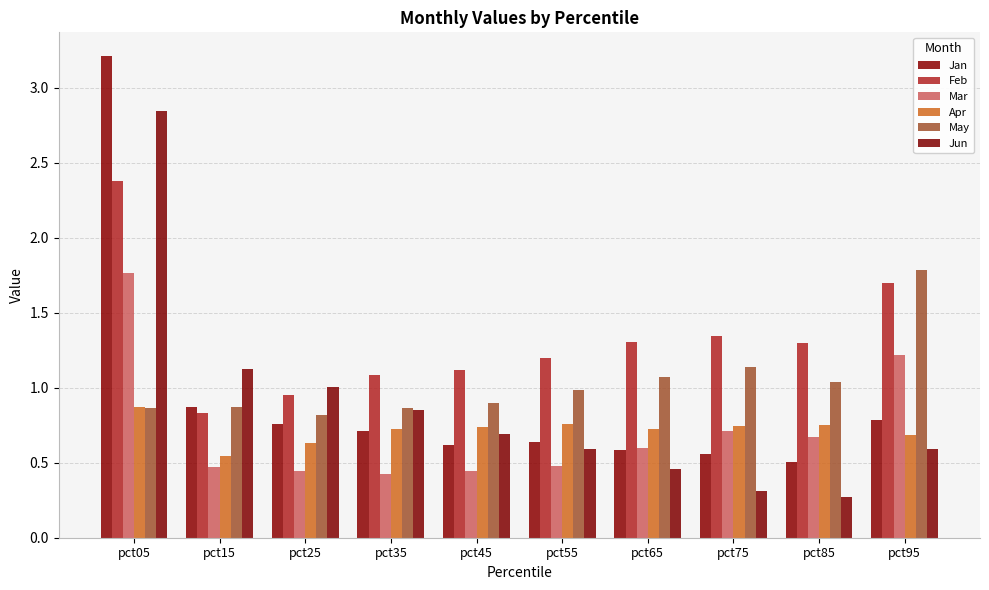

What is the difference between the highest and lowest values at pct75?

1.0